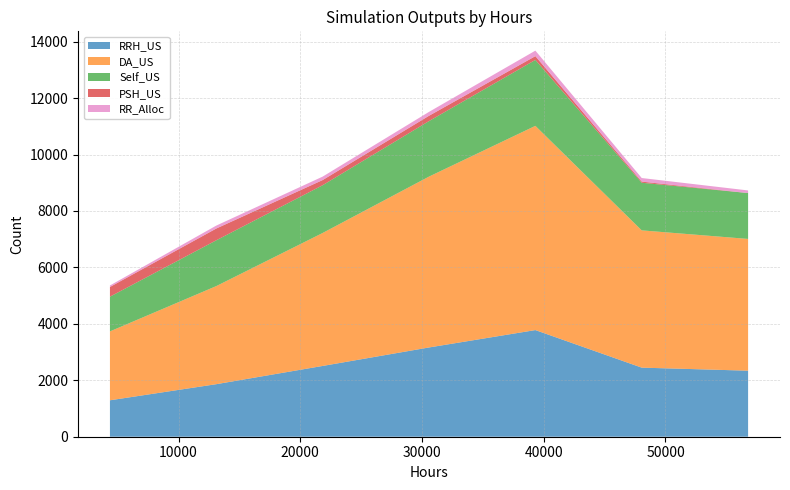

Reading left to right, extract all data points from this chart.

RRH_US: 1291	1862	2508	3163	3779	2448	2340
DA_US: 2441	3476	4712	6055	7237	4864	4669
Self_US: 1230	1623	1692	1967	2336	1688	1625
PSH_US: 344	417	183	188	134	40	0
RR_Alloc: 53	104	122	138	195	127	93